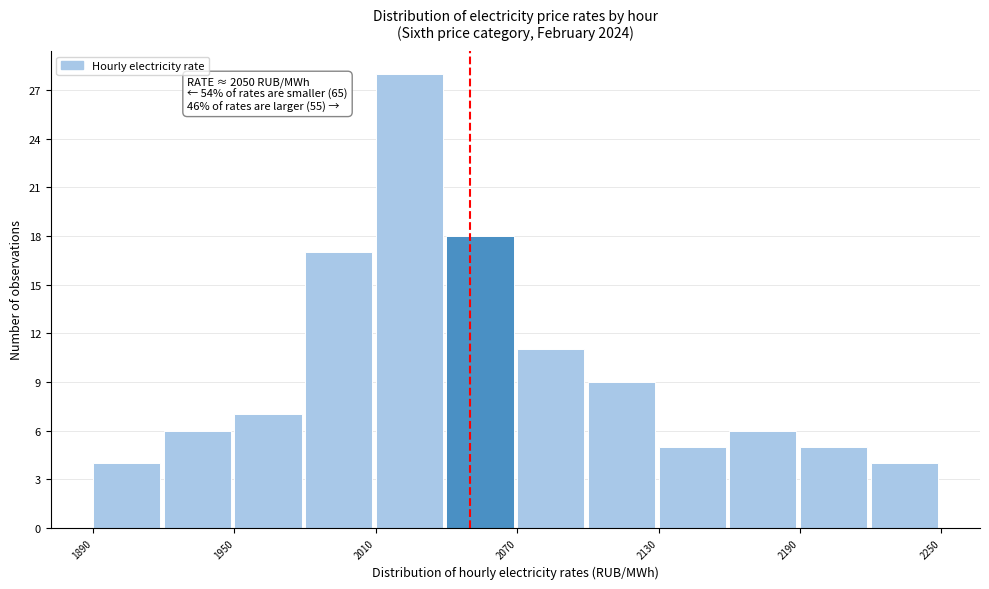

Around what value on the x-axis is the tallest bar? Give the approximate position of its centre, as read against the axis.

2020